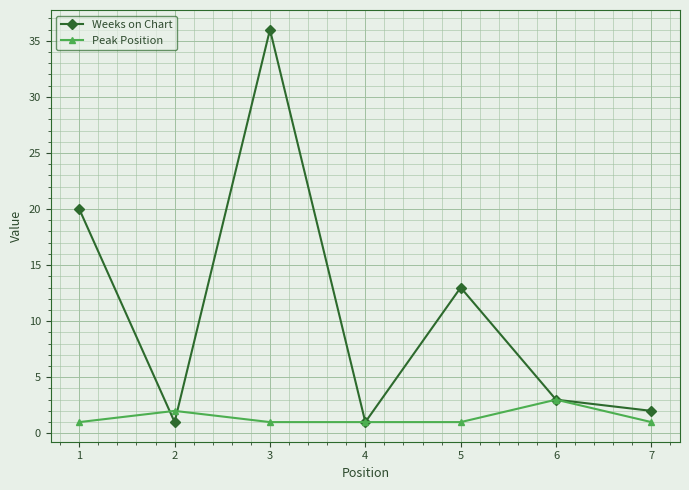

Which series changed the most between 3 and 4?

Weeks on Chart